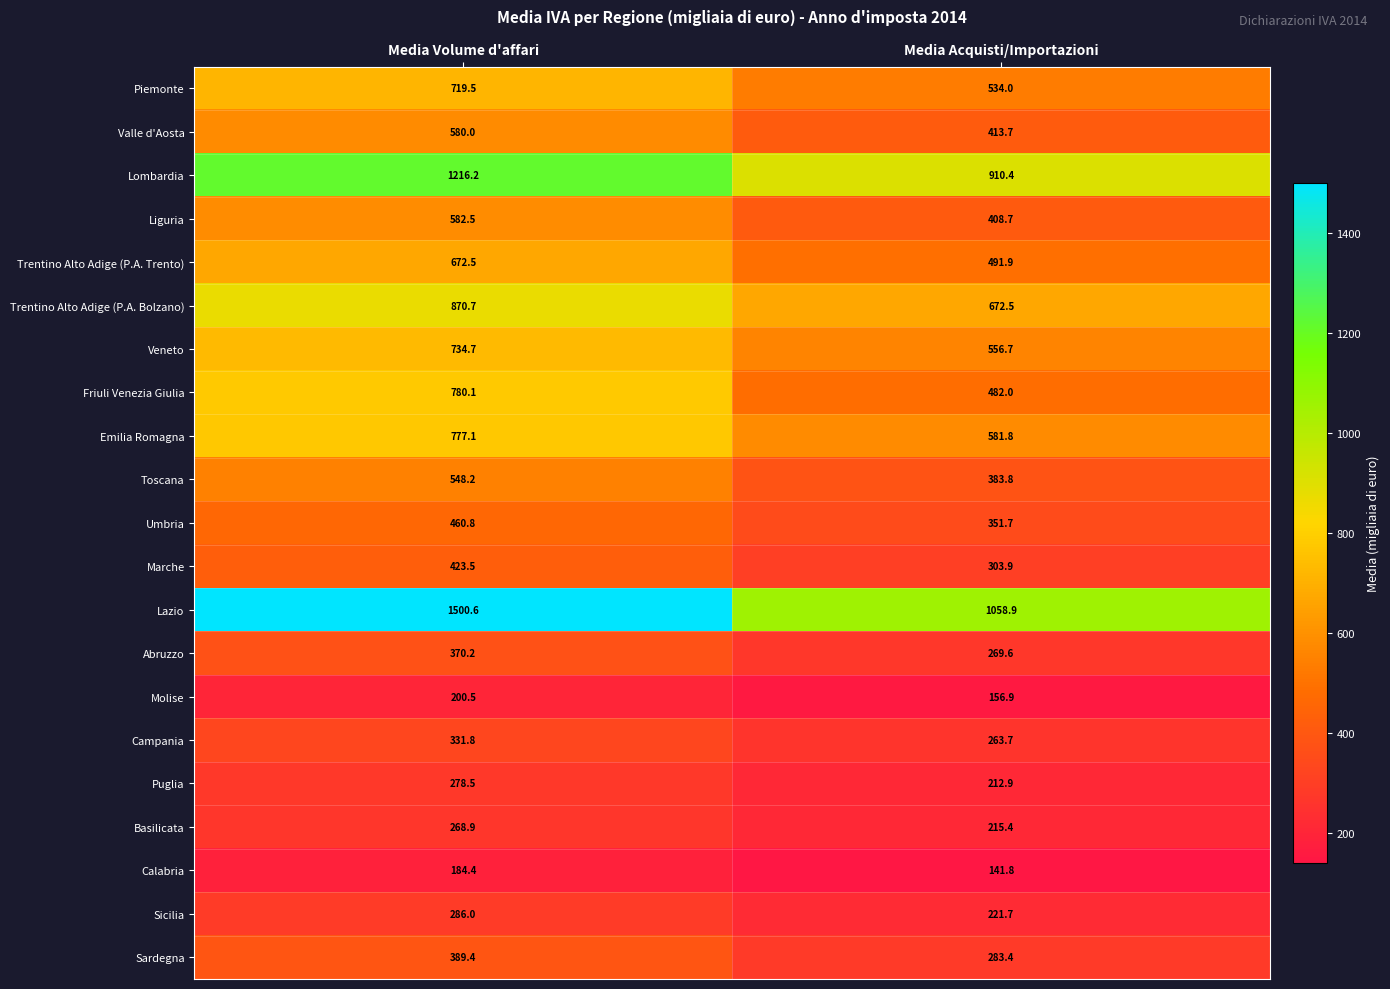

Rank the series by their maximum value, from highest to lowest.

Lazio, Lombardia, Trentino Alto Adige (P.A. Bolzano), Friuli Venezia Giulia, Emilia Romagna, Veneto, Piemonte, Trentino Alto Adige (P.A. Trento), Liguria, Valle d'Aosta, Toscana, Umbria, Marche, Sardegna, Abruzzo, Campania, Sicilia, Puglia, Basilicata, Molise, Calabria